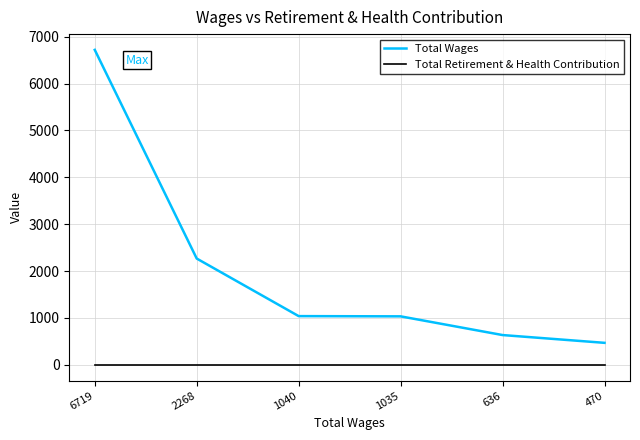

What are all the series names shown in the legend?

Total Wages, Total Retirement & Health Contribution